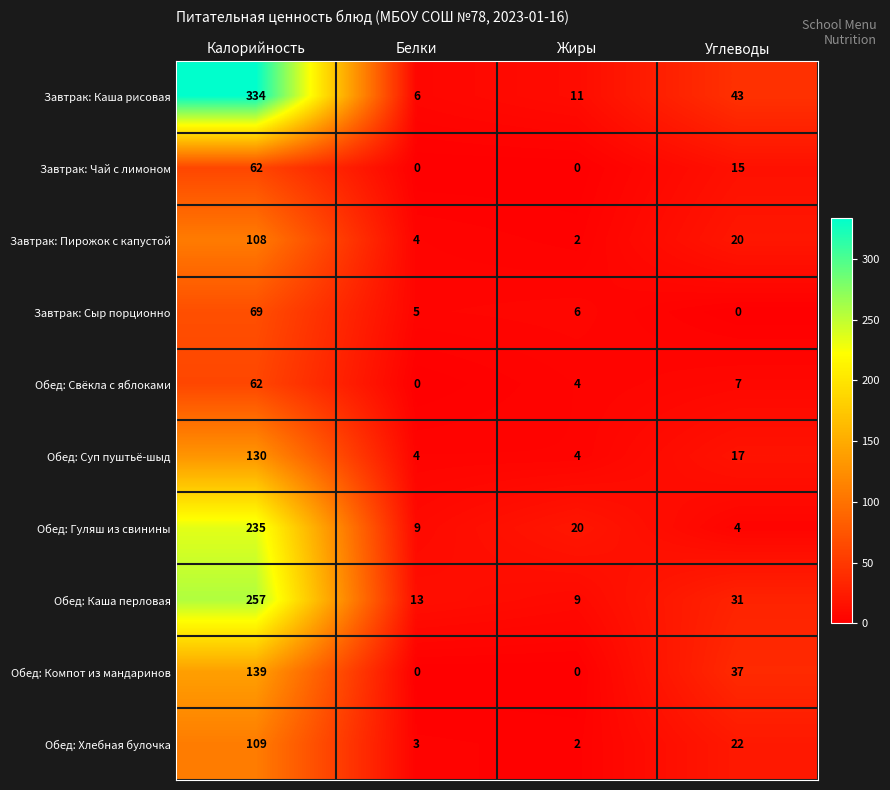

What is the difference between the Завтрак: Чай с лимоном values at Белки and Калорийность?

62